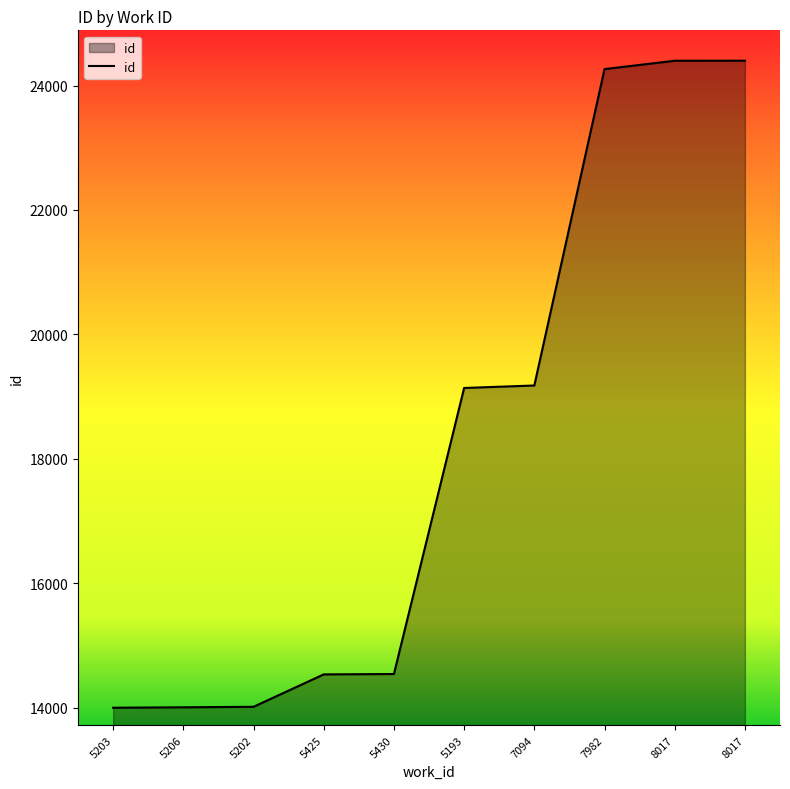

Does the chart have visible grid lines?

No